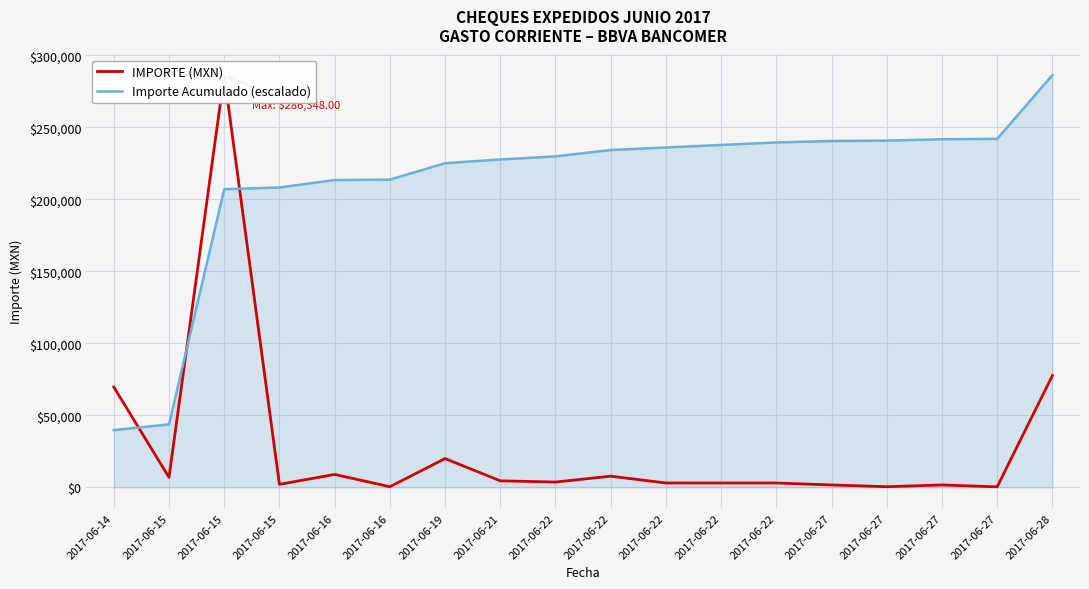

Reading left to right, list all the values displayed in this chart.

IMPORTE (MXN): 2017-06-14=69732.7	2017-06-15=6975.0	2017-06-15=286348.0	2017-06-15=2130.0	2017-06-16=9010.0	2017-06-16=488.0	2017-06-19=20025.9	2017-06-21=4573.0	2017-06-22=3725.0	2017-06-22=7792.9	2017-06-22=3070.0	2017-06-22=3070.0	2017-06-22=3070.0	2017-06-27=1700.0	2017-06-27=500.0	2017-06-27=1700.0	2017-06-27=400.0	2017-06-28=77675.4
Importe Acumulado (escalado): 2017-06-14=39777.6	2017-06-15=43756.4	2017-06-15=207098.0	2017-06-15=208313.0	2017-06-16=213452.6	2017-06-16=213730.9	2017-06-19=225154.3	2017-06-21=227762.9	2017-06-22=229887.8	2017-06-22=234333.1	2017-06-22=236084.3	2017-06-22=237835.5	2017-06-22=239586.7	2017-06-27=240556.4	2017-06-27=240841.7	2017-06-27=241811.4	2017-06-27=242039.6	2017-06-28=286348.0